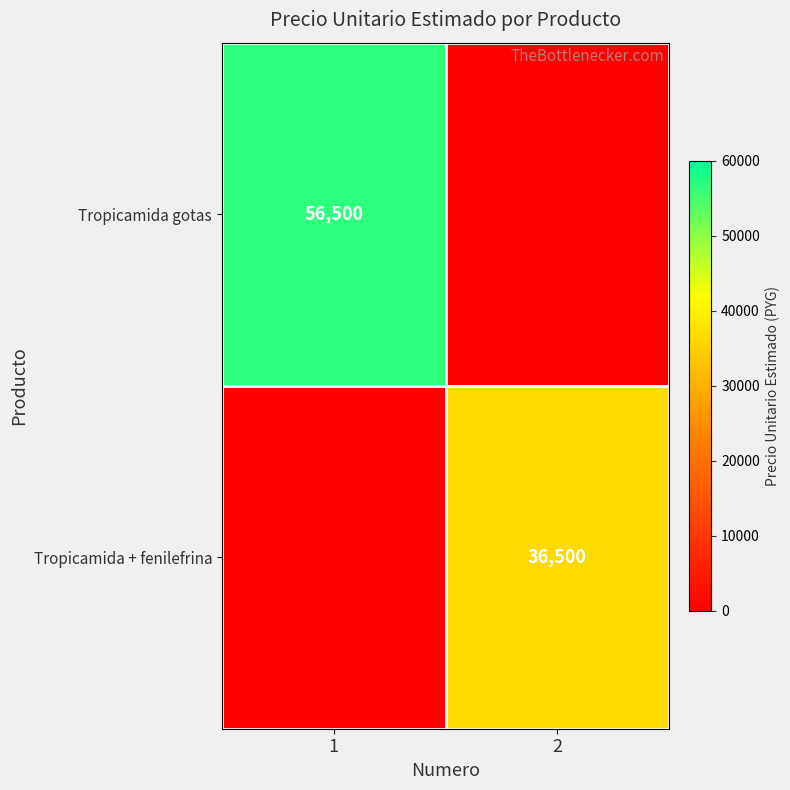

Count the number of categories in the chart.

2